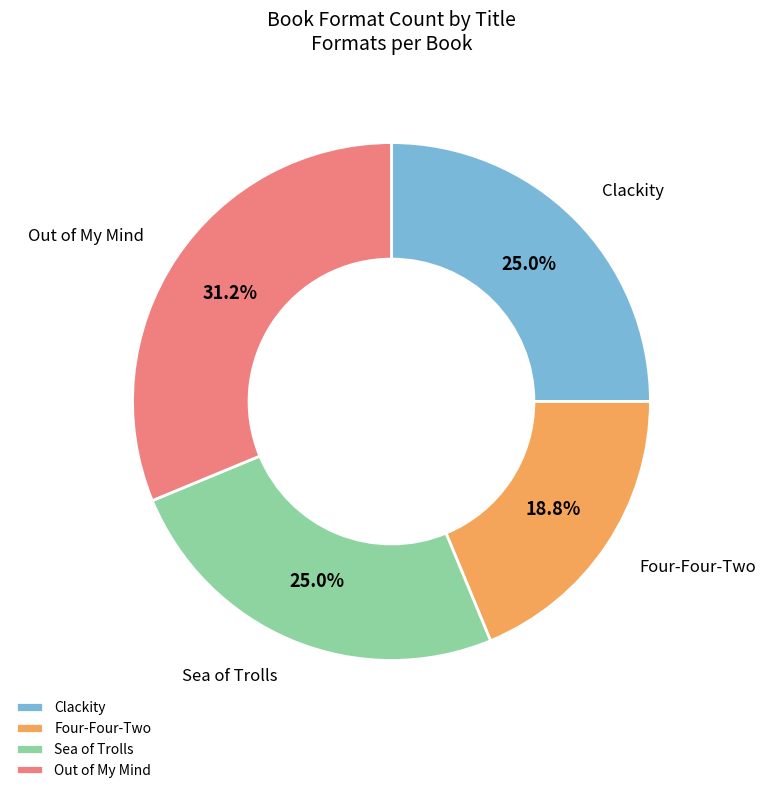

What percentage is the Sea of Trolls slice, to the nearest percent?

25%